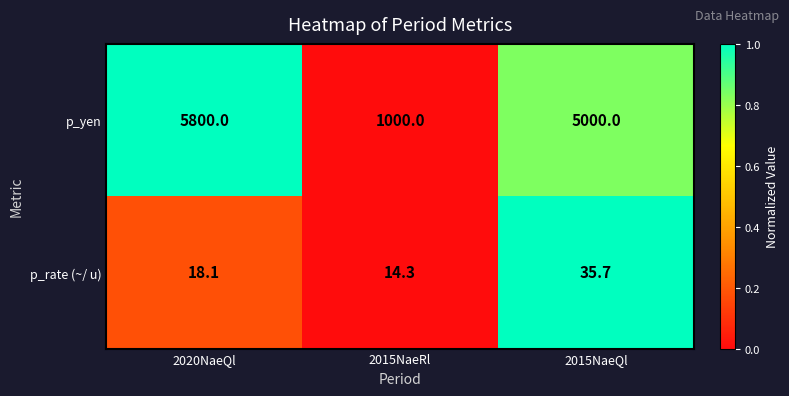

What is the approximate value of p_yen at 2015NaeQl?

5000.0